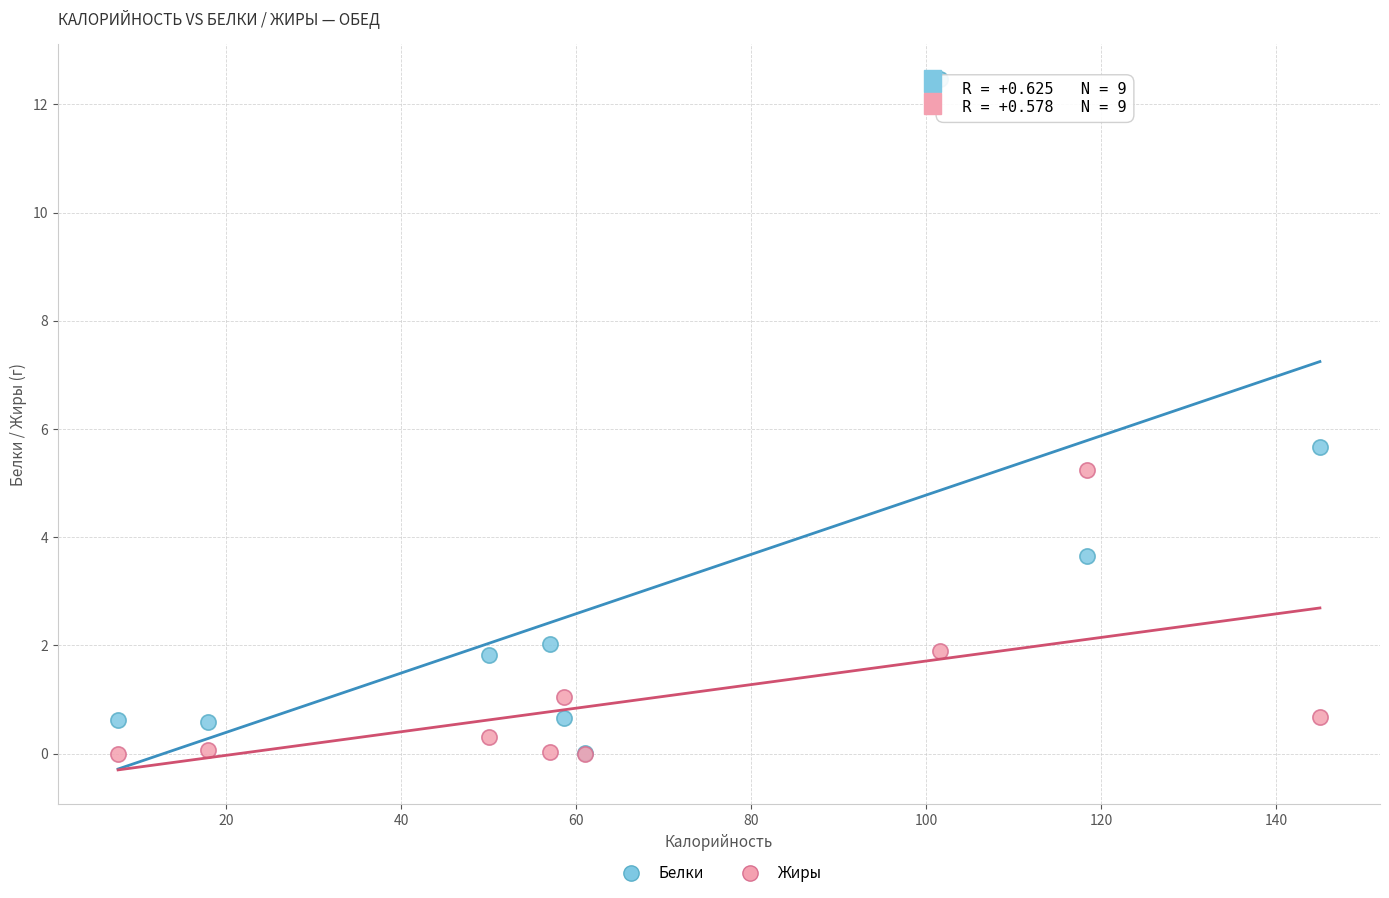

What are all the series names shown in the legend?

Белки, Жиры